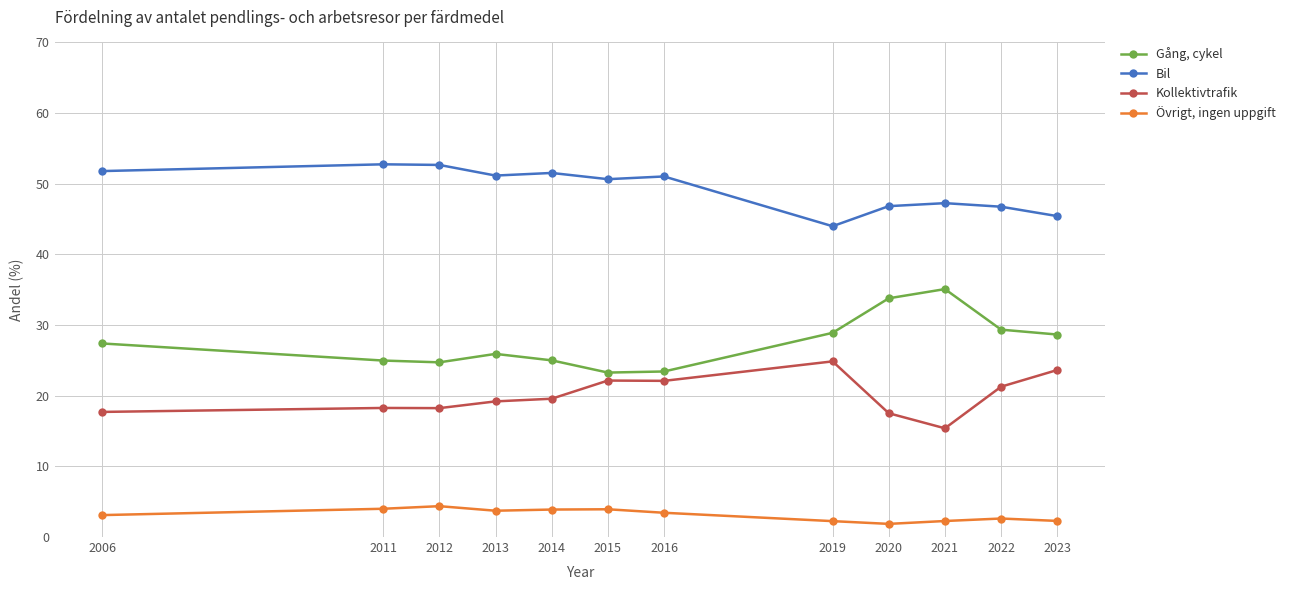

What are all the series names shown in the legend?

Gång, cykel, Bil, Kollektivtrafik, Övrigt, ingen uppgift